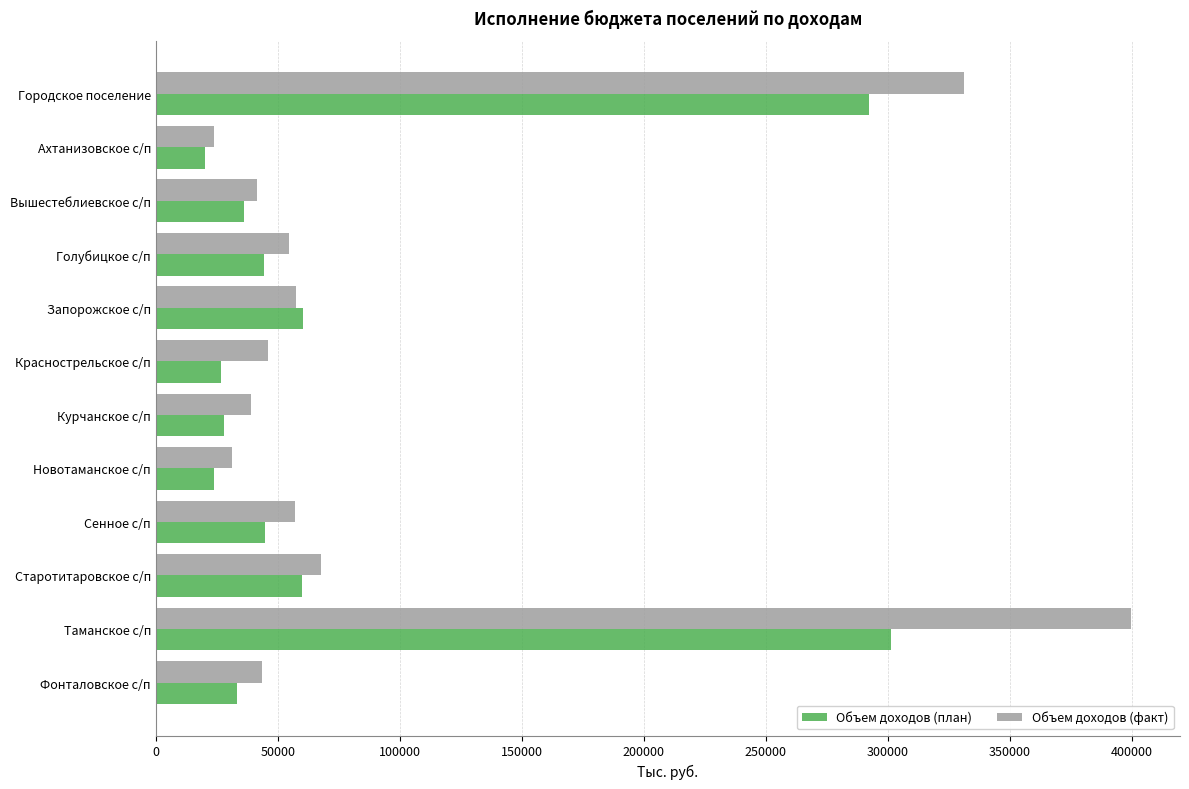

Which series has the largest range (max minus min)?

Объем доходов (факт)